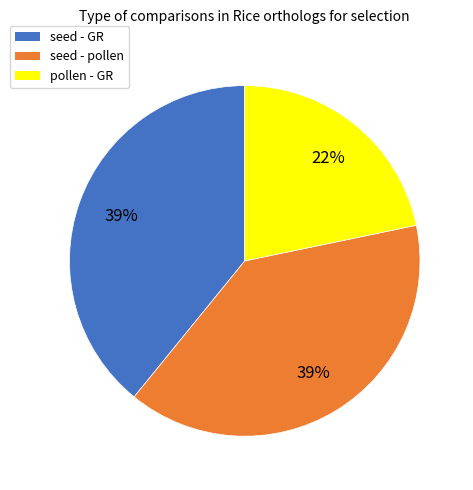

Is there a majority slice in this chart?

No